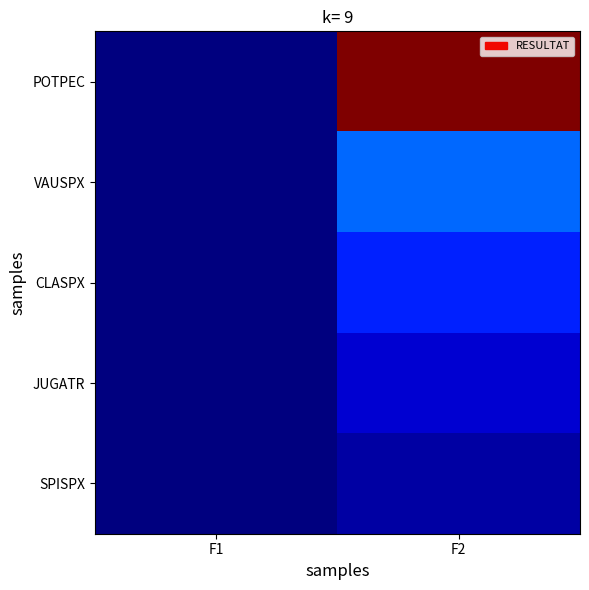

Reading left to right, transcribe all the data shown in this chart.

POTPEC: F1=0.0	F2=0.9
VAUSPX: F1=0.0	F2=0.2
CLASPX: F1=0.0	F2=0.1
JUGATR: F1=0.0	F2=0.1
SPISPX: F1=0.0	F2=0.0